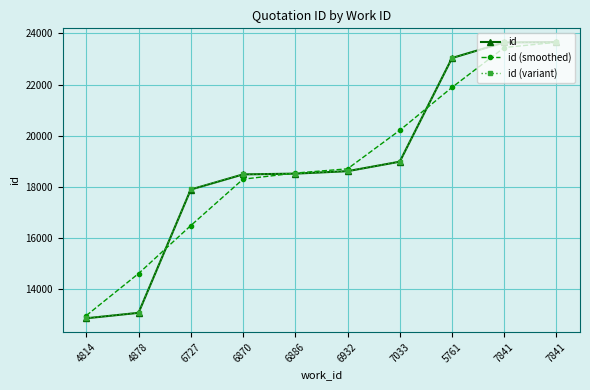

Reading left to right, what are all the values shown in this chart?

id: 4814=12869.0	4878=13082.0	6727=17900.0	6870=18491.0	6886=18521.0	6932=18617.0	7033=18988.0	5761=23038.0	7841=23648.0	7841=23659.0
id (smoothed): 4814=12975.5	4878=14617.0	6727=16491.0	6870=18304.0	6886=18543.0	6932=18708.7	7033=20214.3	5761=21891.3	7841=23448.3	7841=23653.5
id (variant): 4814=12874.4	4878=13087.3	6727=17902.9	6870=18493.6	6886=18523.6	6932=18619.5	7033=18990.3	5761=23038.3	7841=23648.0	7841=23659.0